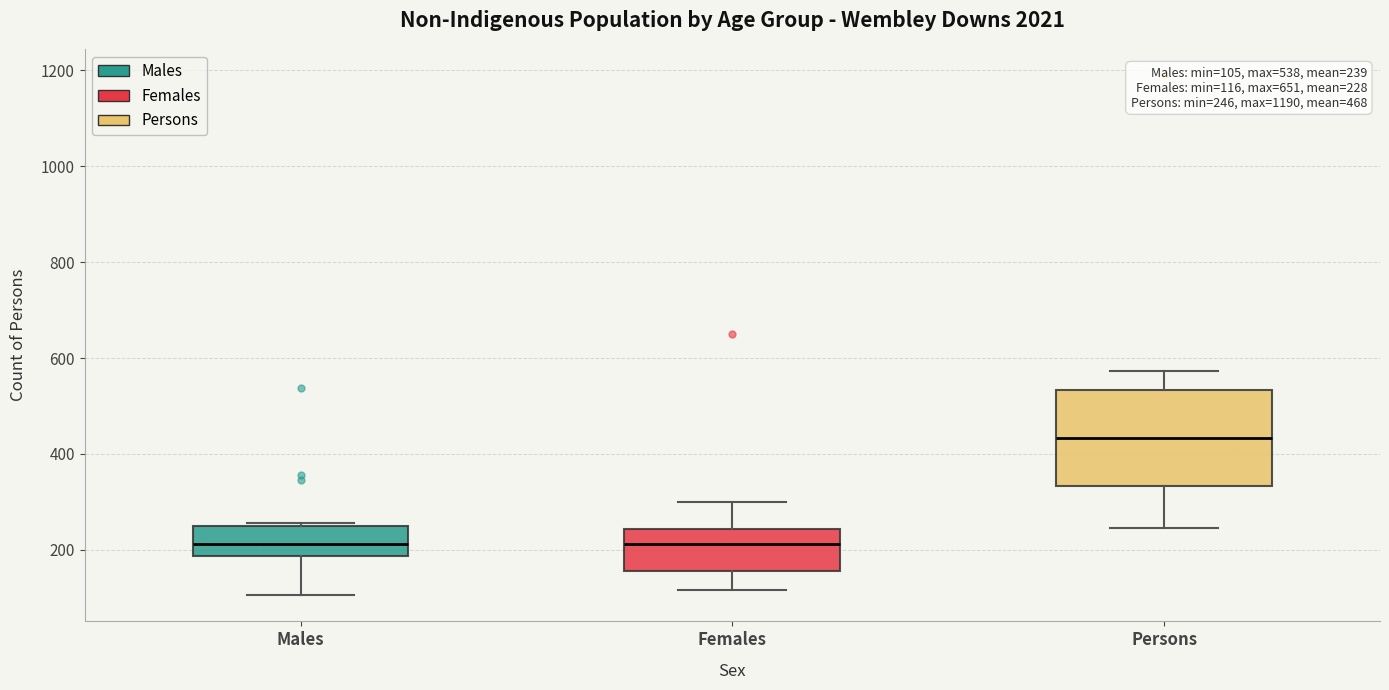

Which box is the tallest, from its lower edge to its upper edge?

Persons